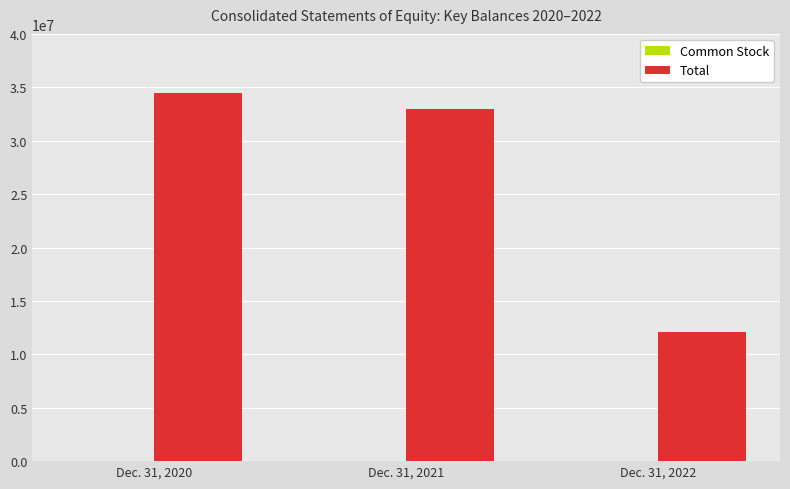

The Total series shows 9292404 at Dec. 31, 2021. True or false?

False